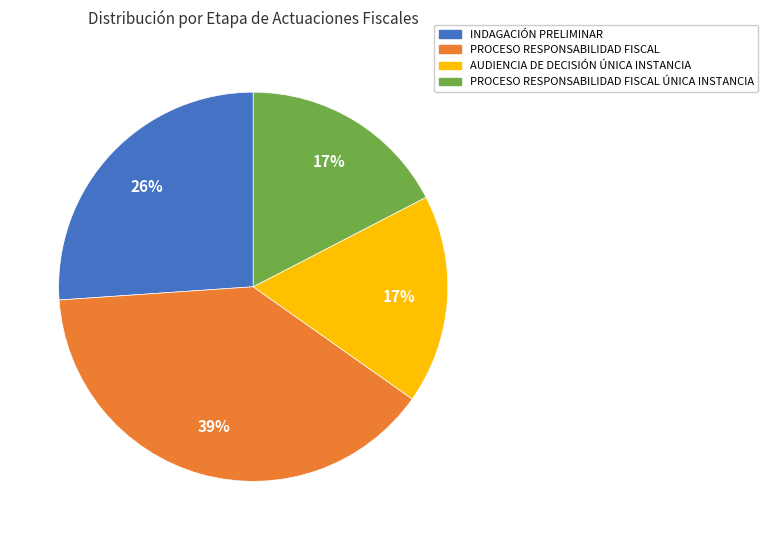

To the nearest percent, what is the difference between the largest and smallest slice percentages?

22%